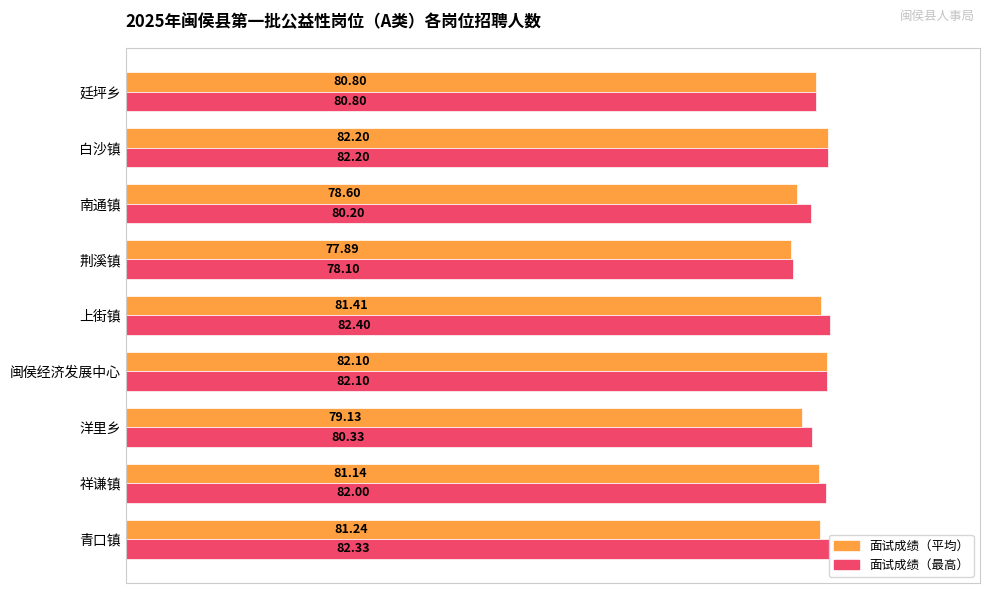

At which label is 面试成绩（最高） closest to 80?

南通镇